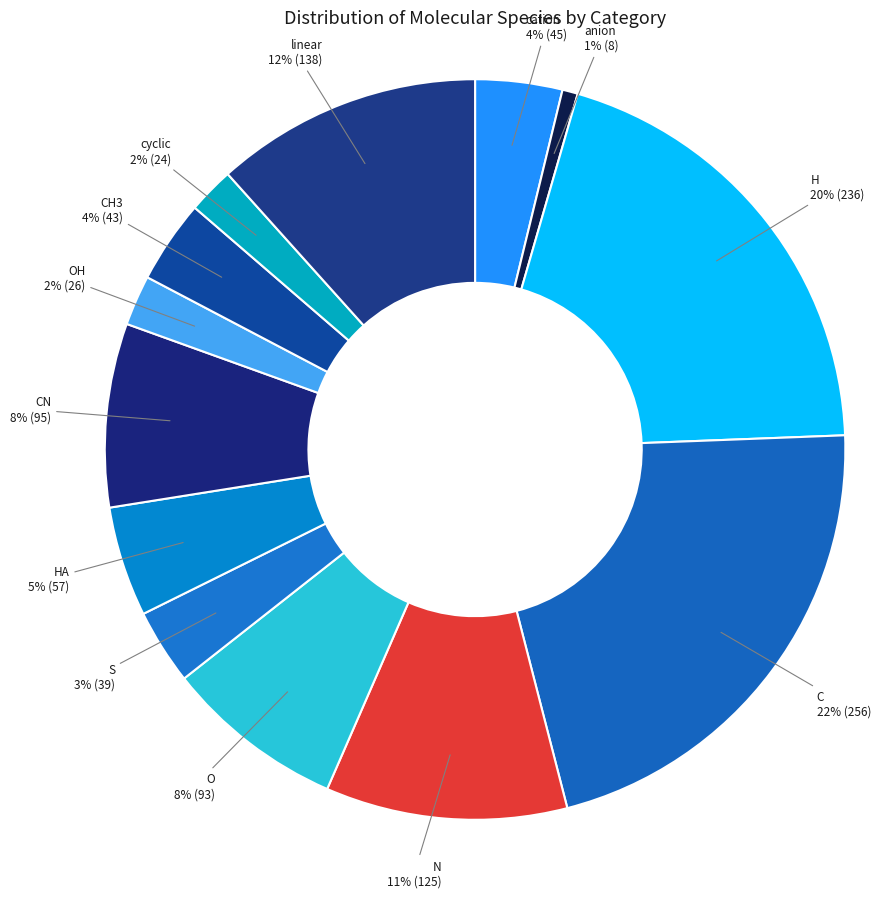

What is the smallest slice in the pie chart?

anion